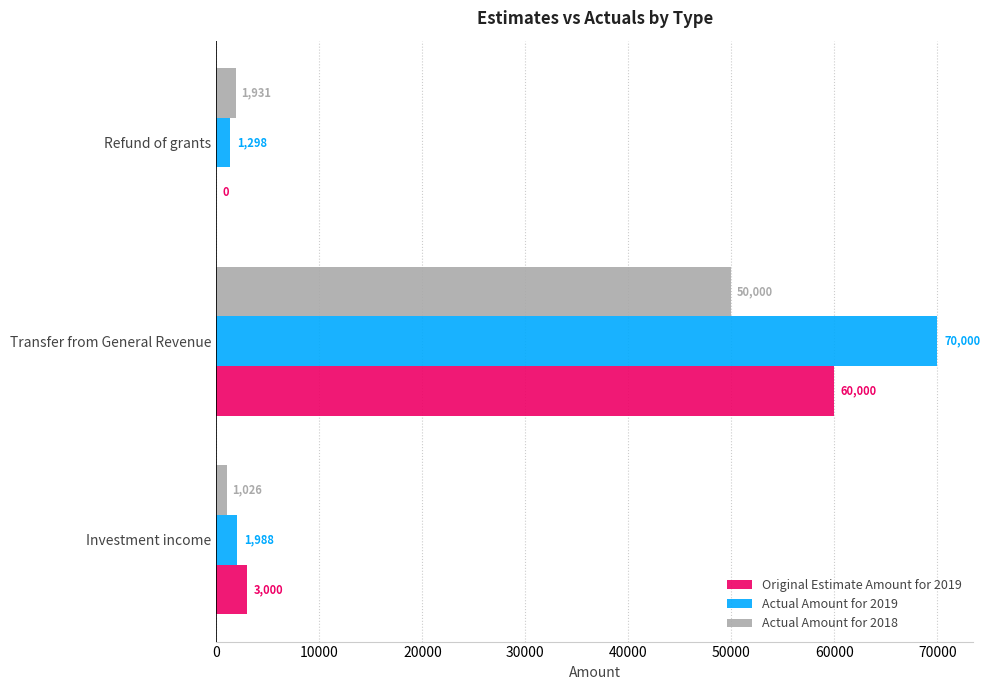

Which series has the largest range (max minus min)?

Actual Amount for 2019